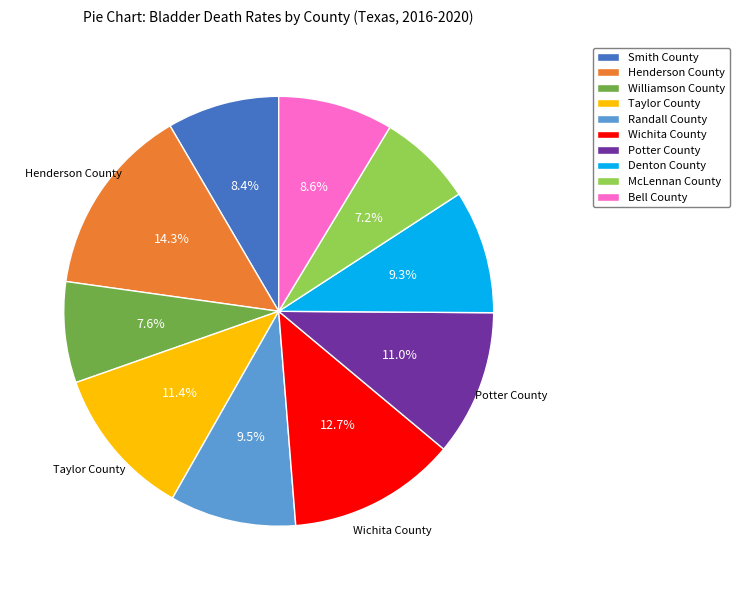

Does any single category account for the majority?

No